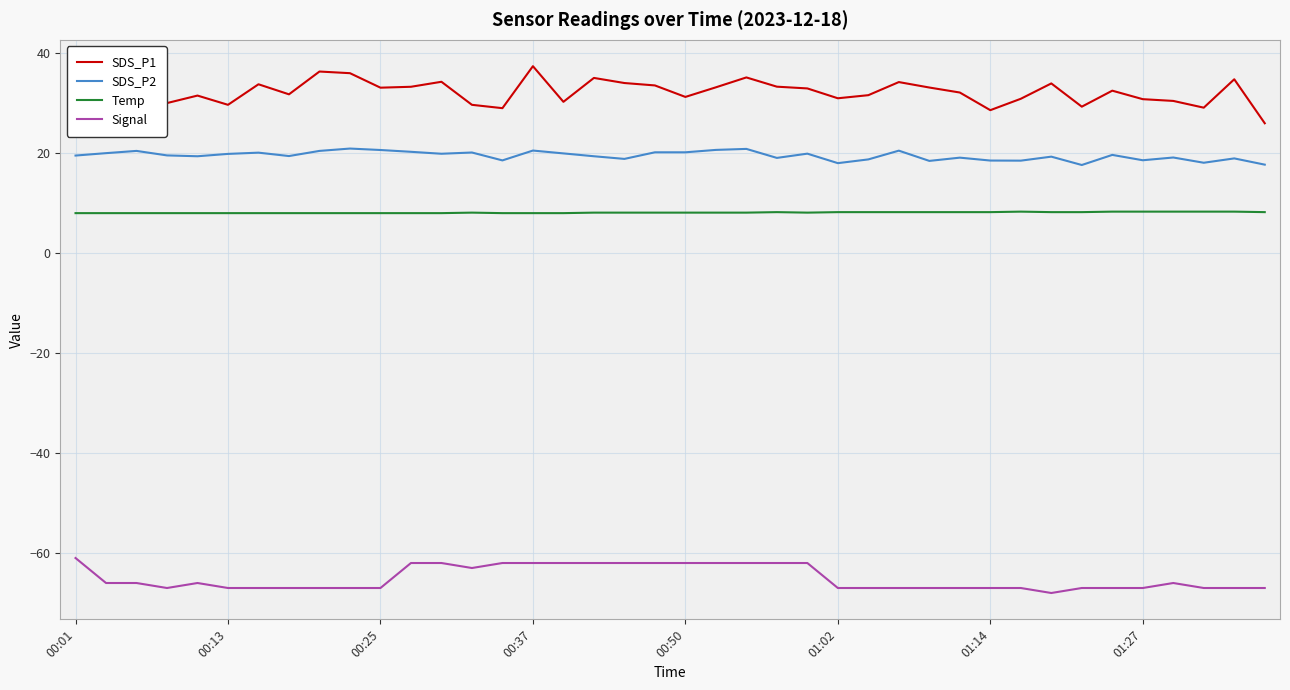

What is the difference between the maximum and minimum values in the SDS_P1 series?

11.4